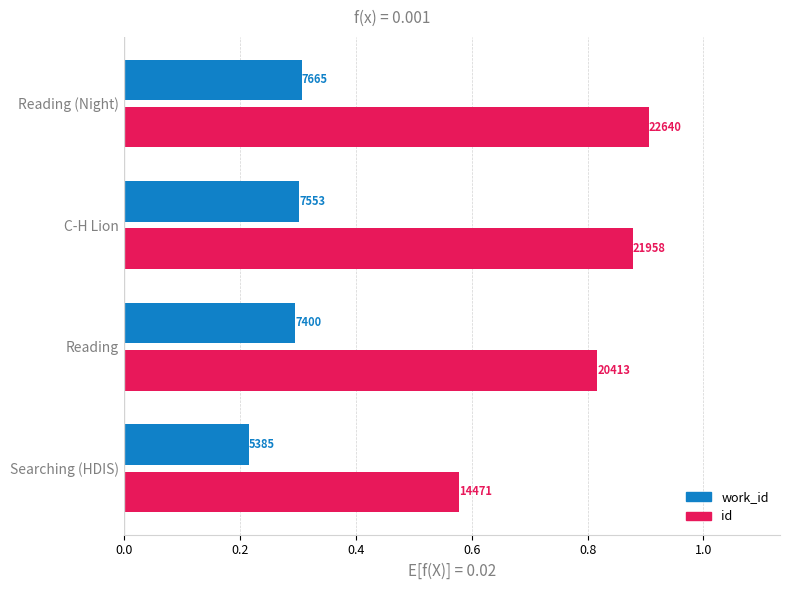

What are all the series names shown in the legend?

work_id, id